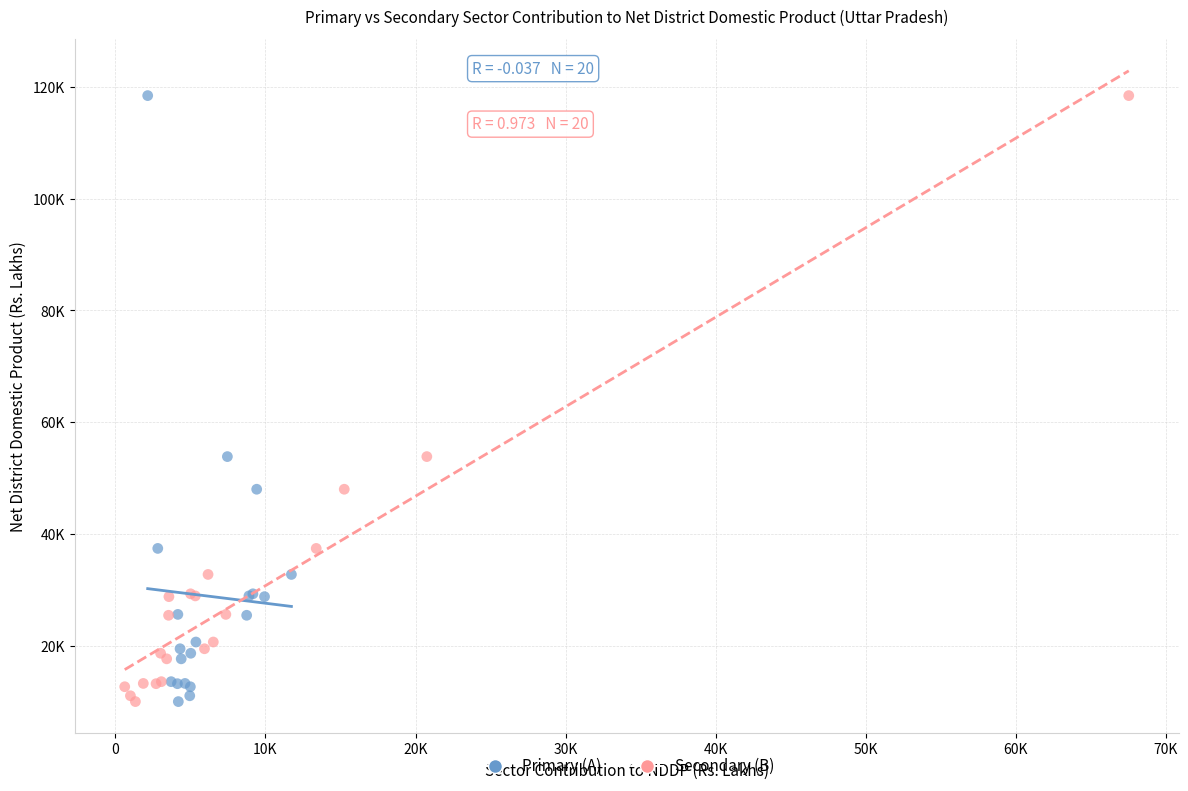

What are all the series names shown in the legend?

Primary (A), Secondary (B)